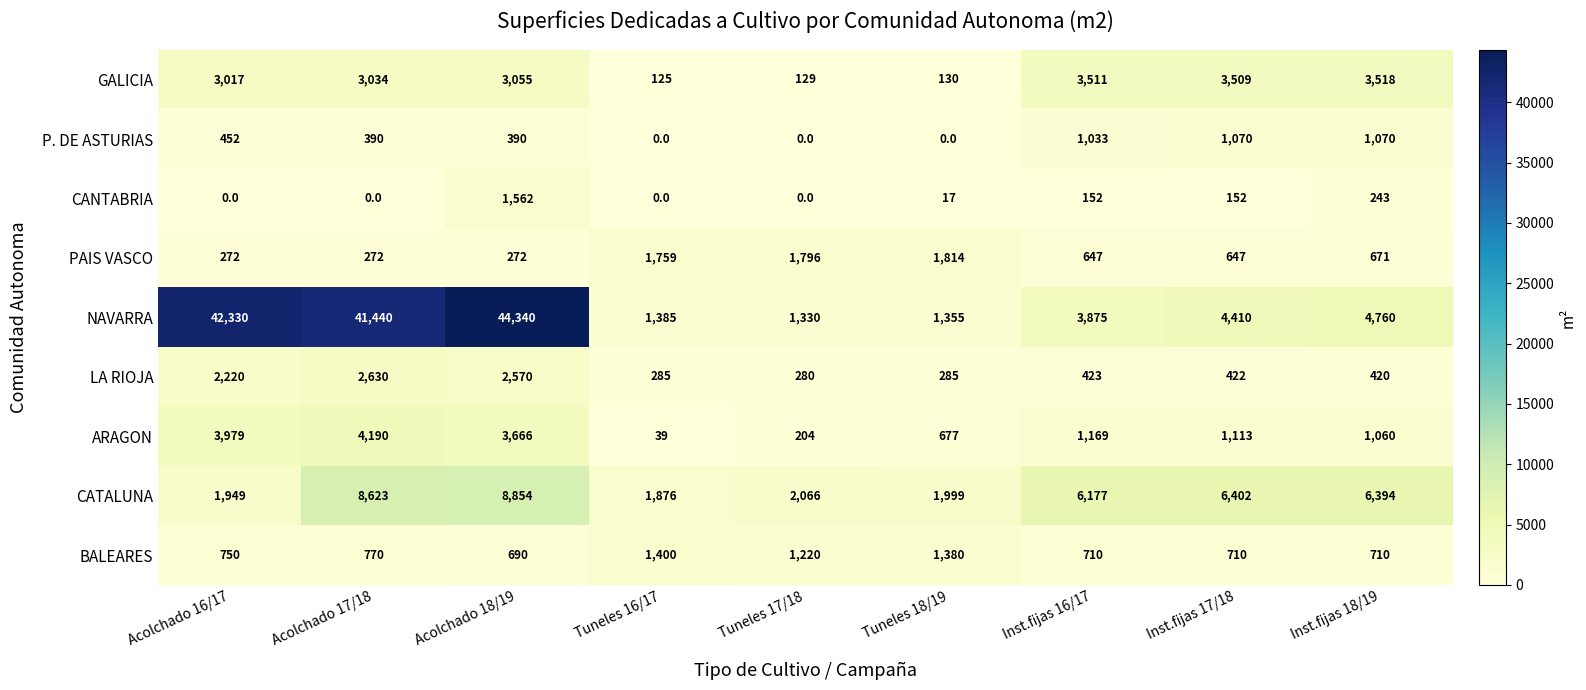

What is the total value across all series at Tuneles 18/19?

7657